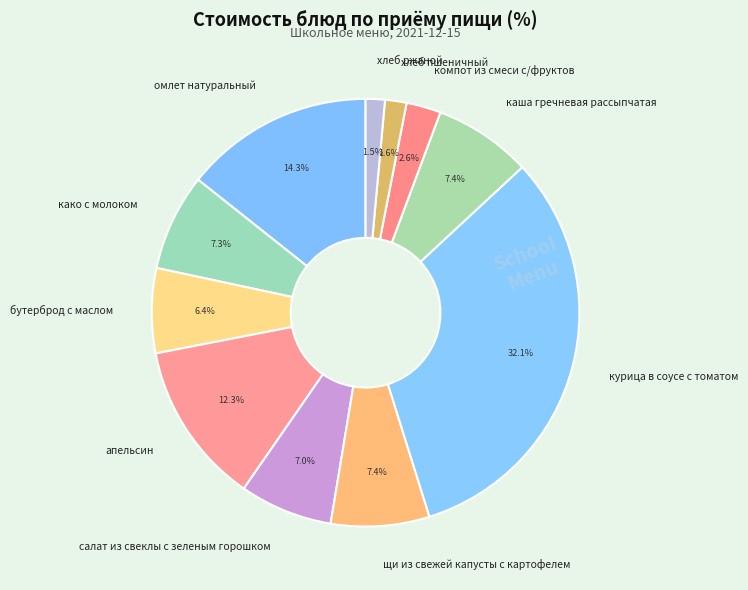

To the nearest percent, what percentage of the pie is каша гречневая рассыпчатая?

7%